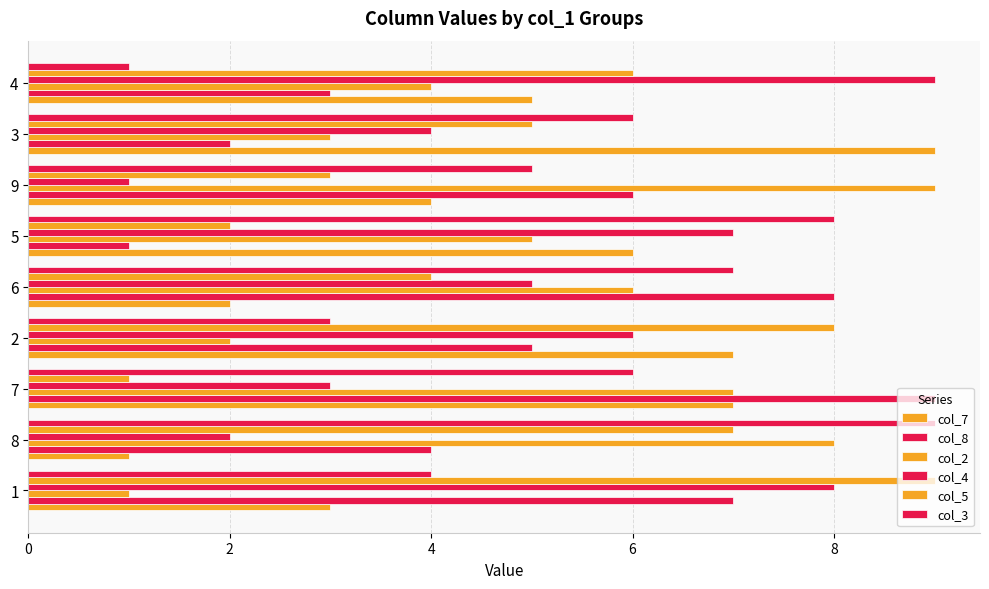

Count the number of categories in the chart.

9